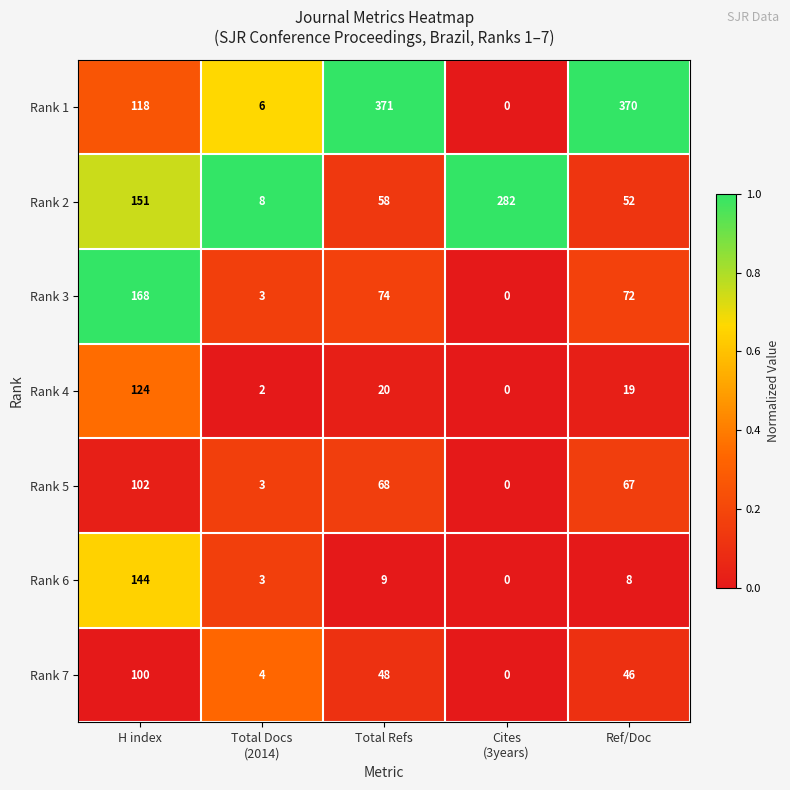

Which series has the widest spread of values?

Rank 1